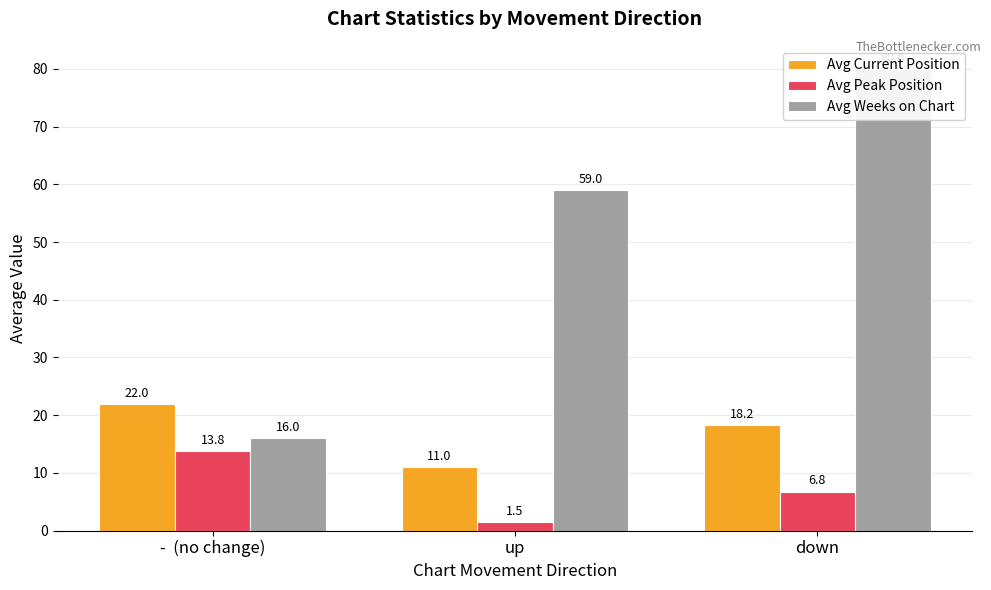

Reading right to left, extract all data points from this chart.

Avg Current Position: 18.2	11.0	22.0
Avg Peak Position: 6.8	1.5	13.8
Avg Weeks on Chart: 80.0	59.0	16.0